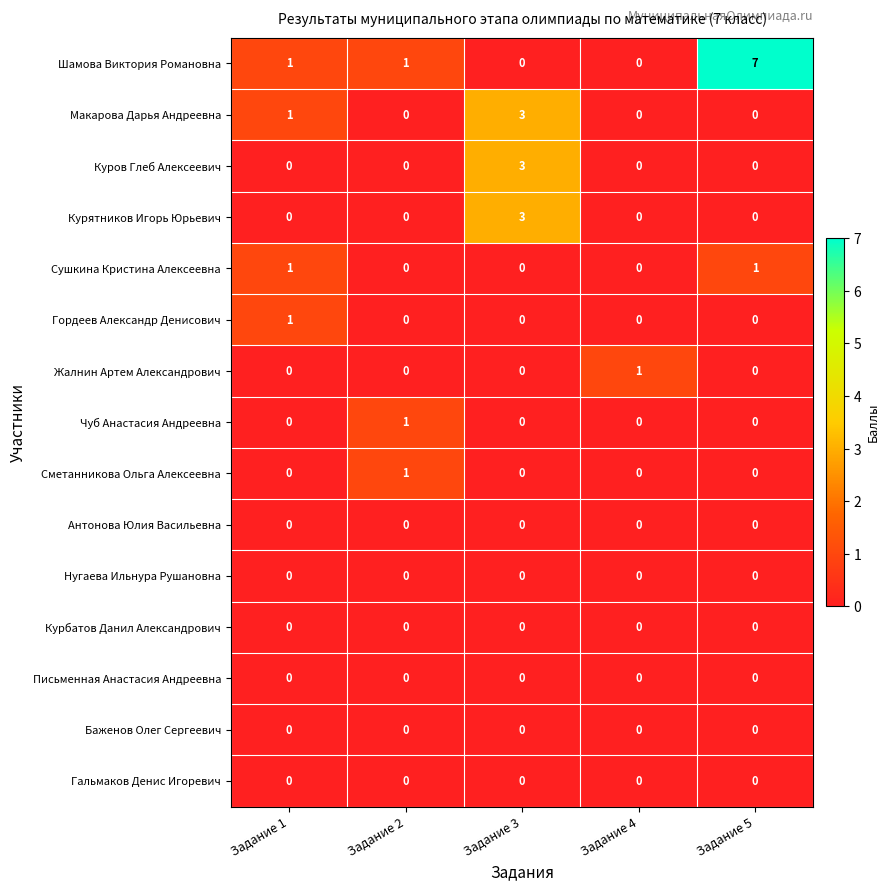

The value of Курятников Игорь Юрьевич at Задание 1 is -1. True or false?

False